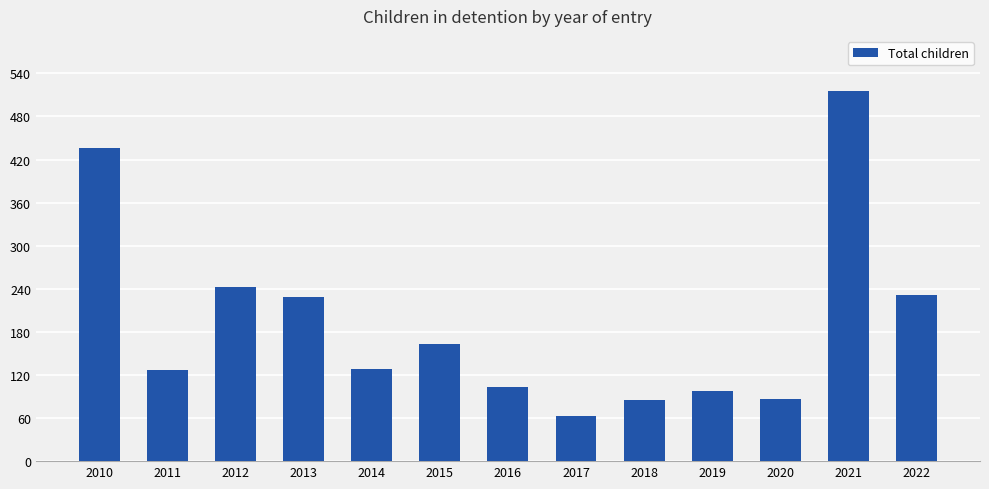

What is the greatest value displayed?

515